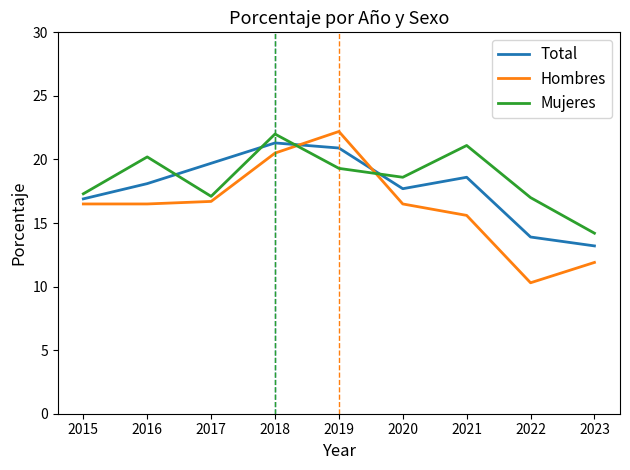

At 2020, list the series in order from largest to smallest.

Mujeres, Total, Hombres